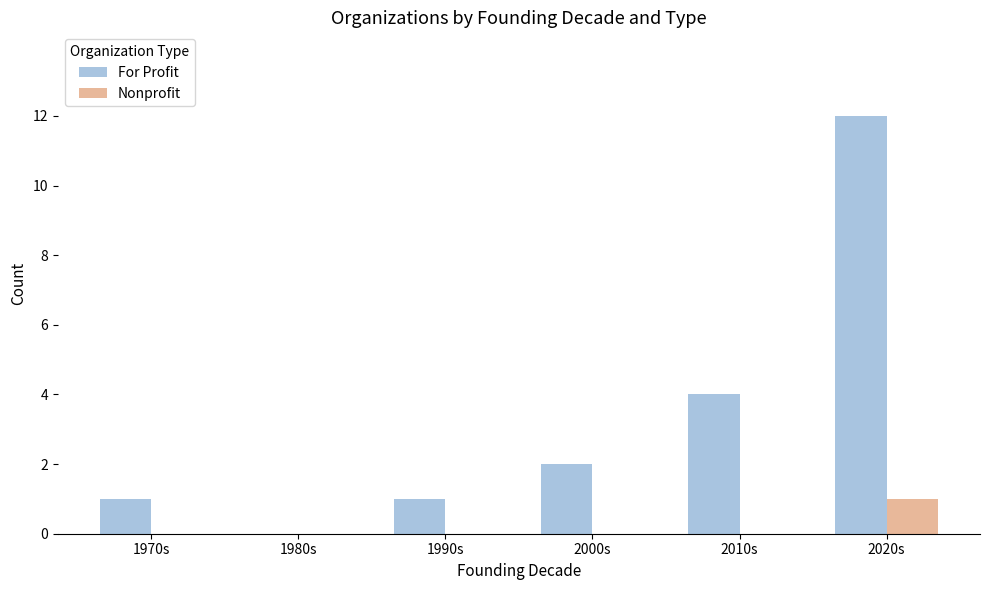

What is the average value of the For Profit series?

3